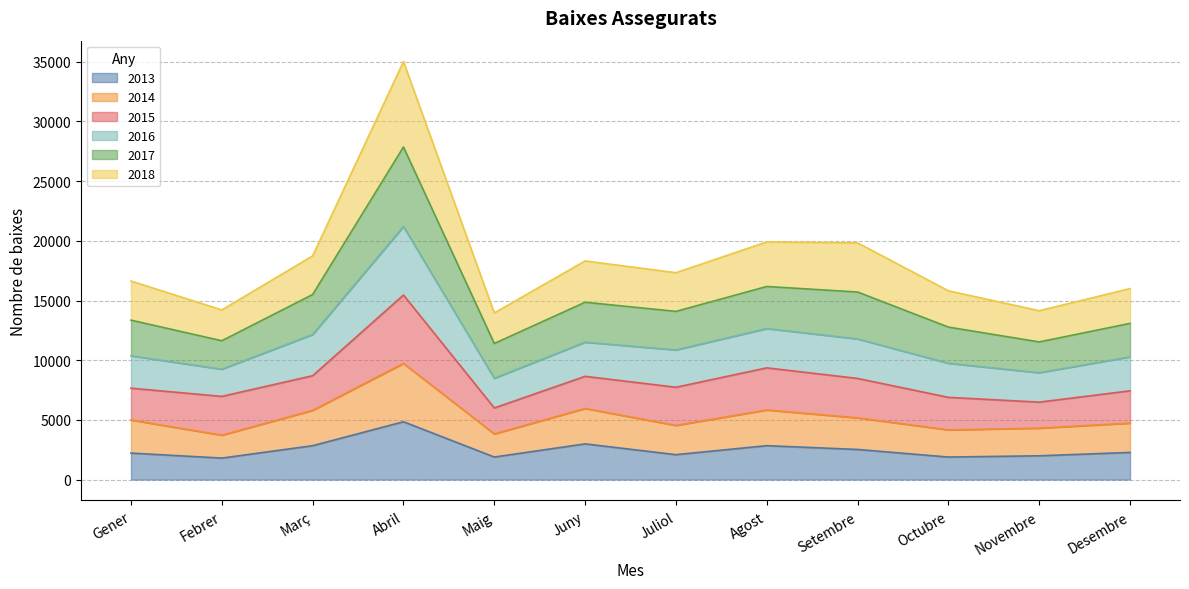

The 2013 series shows 1889 at Maig. True or false?

True